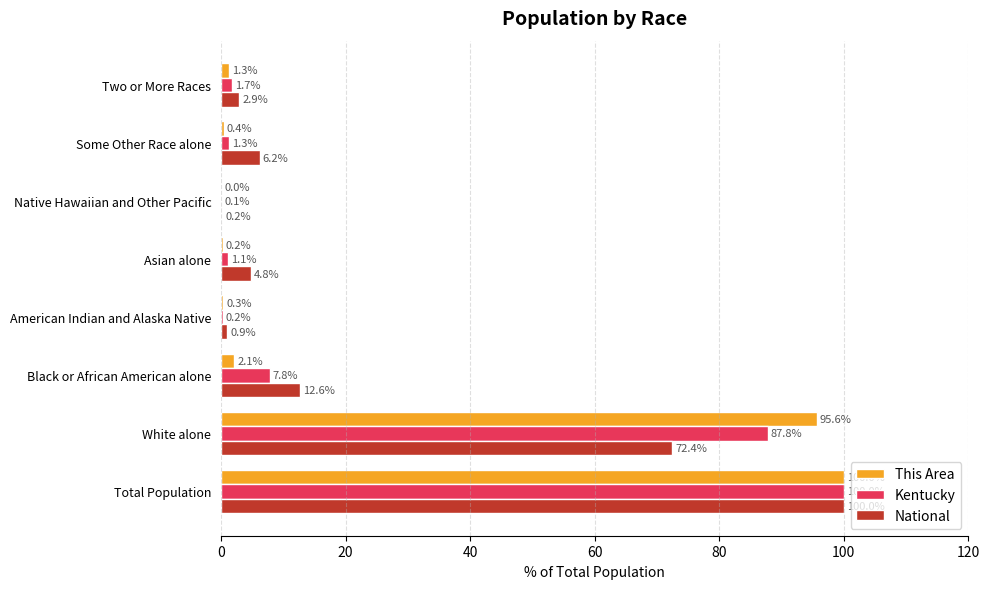

What is the sum of the National values at Asian alone and White alone?

77.2